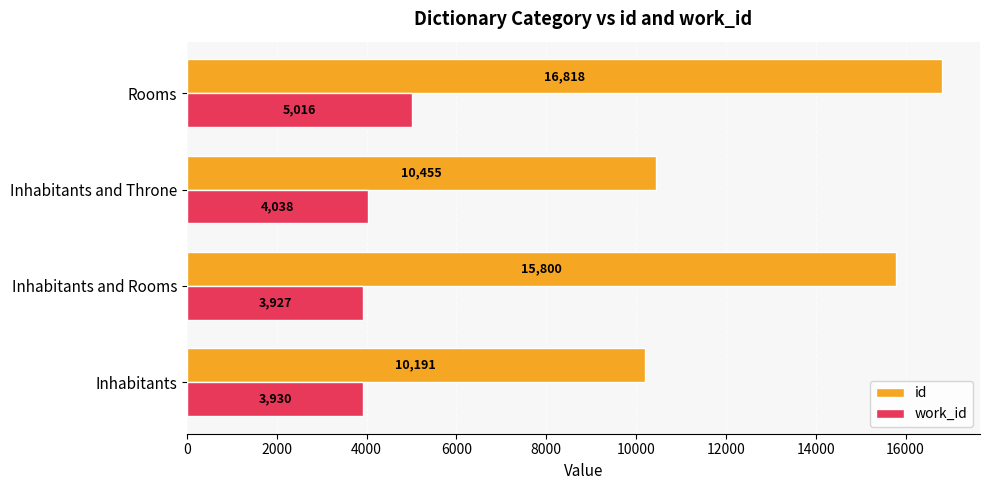

What is the difference between the maximum and minimum values in the work_id series?

1089.5